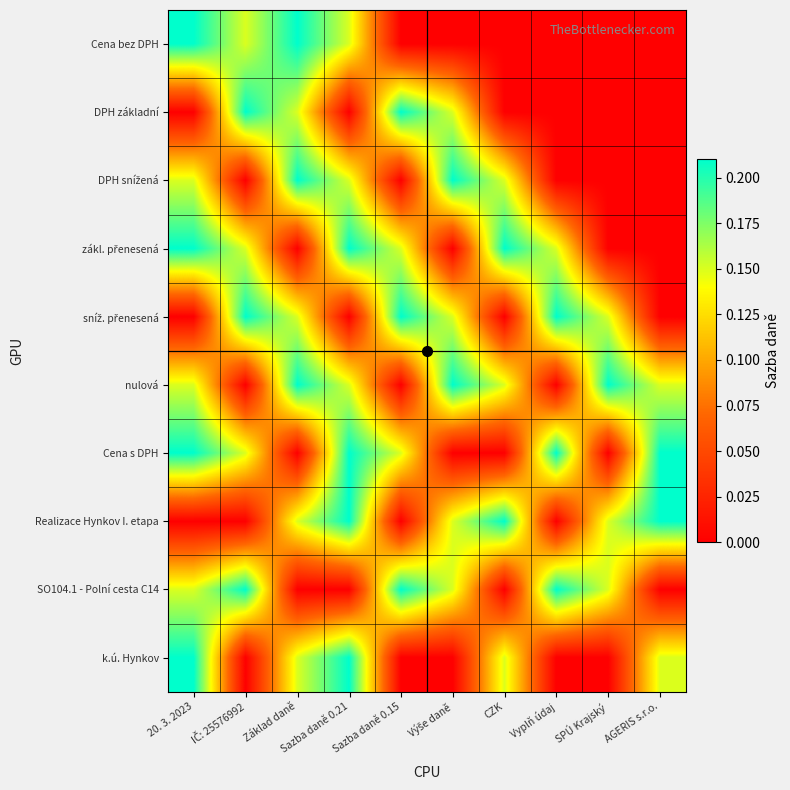

What is the spread (max minus min) of values at 20. 3. 2023?

0.2